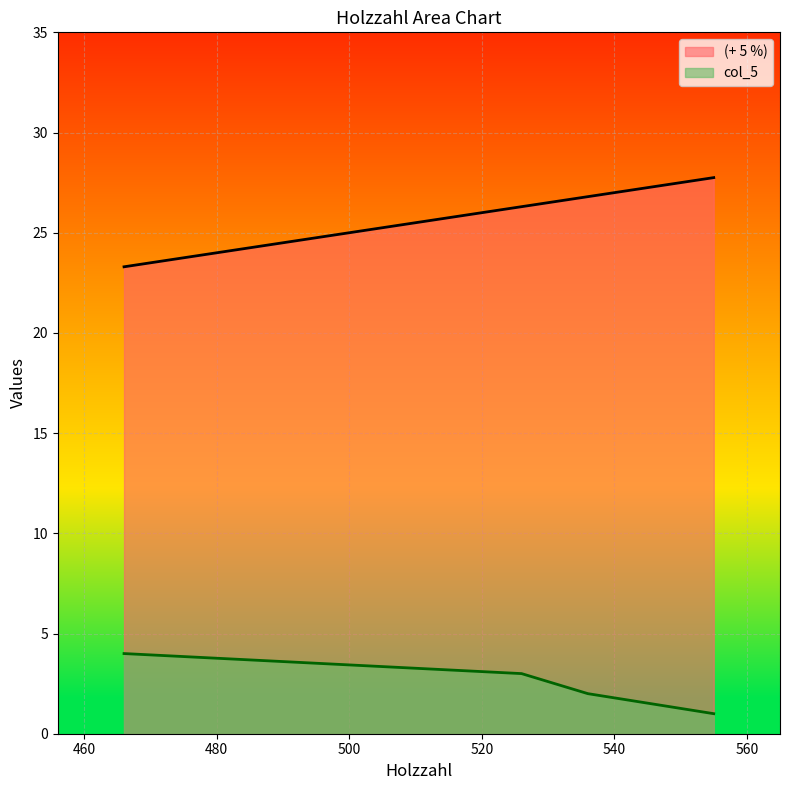

At which label does col_5 reach its peak?

466